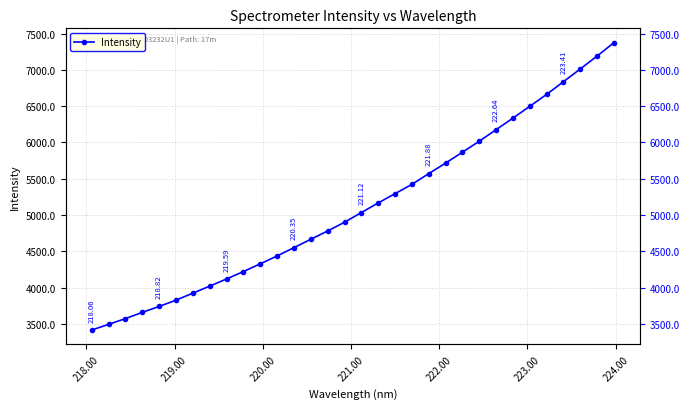

True or false: the data has more than 1 interior local peaks.

False